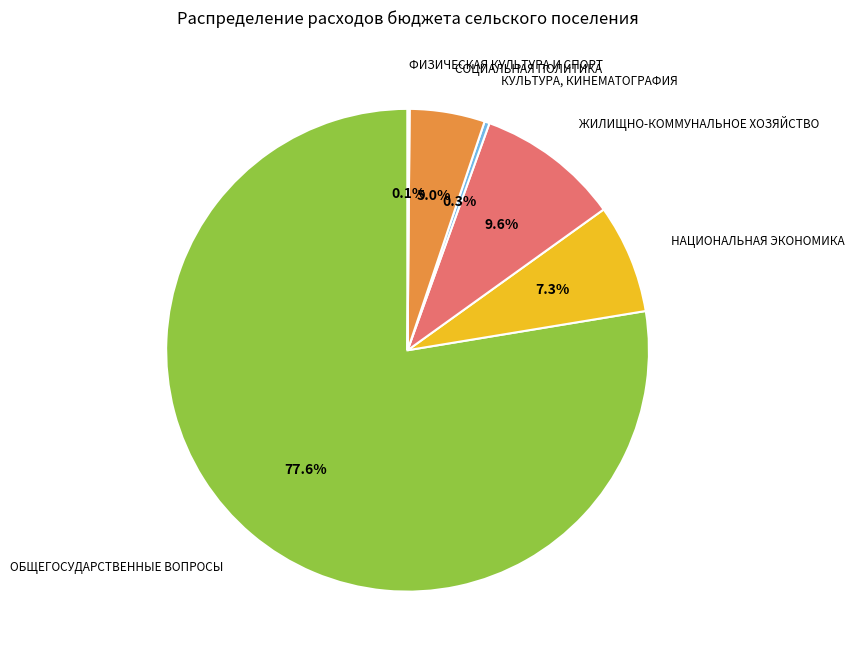

Do СОЦИАЛЬНАЯ ПОЛИТИКА and ОБЩЕГОСУДАРСТВЕННЫЕ ВОПРОСЫ together represent more than half of the pie?

Yes